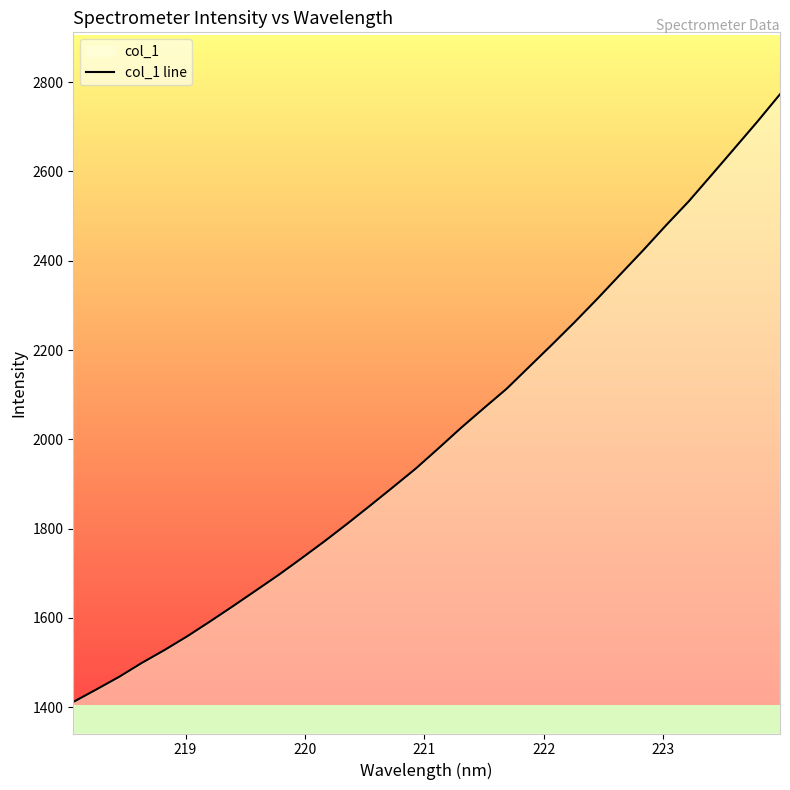

What is the difference between the maximum and second lowest values?

1333.4